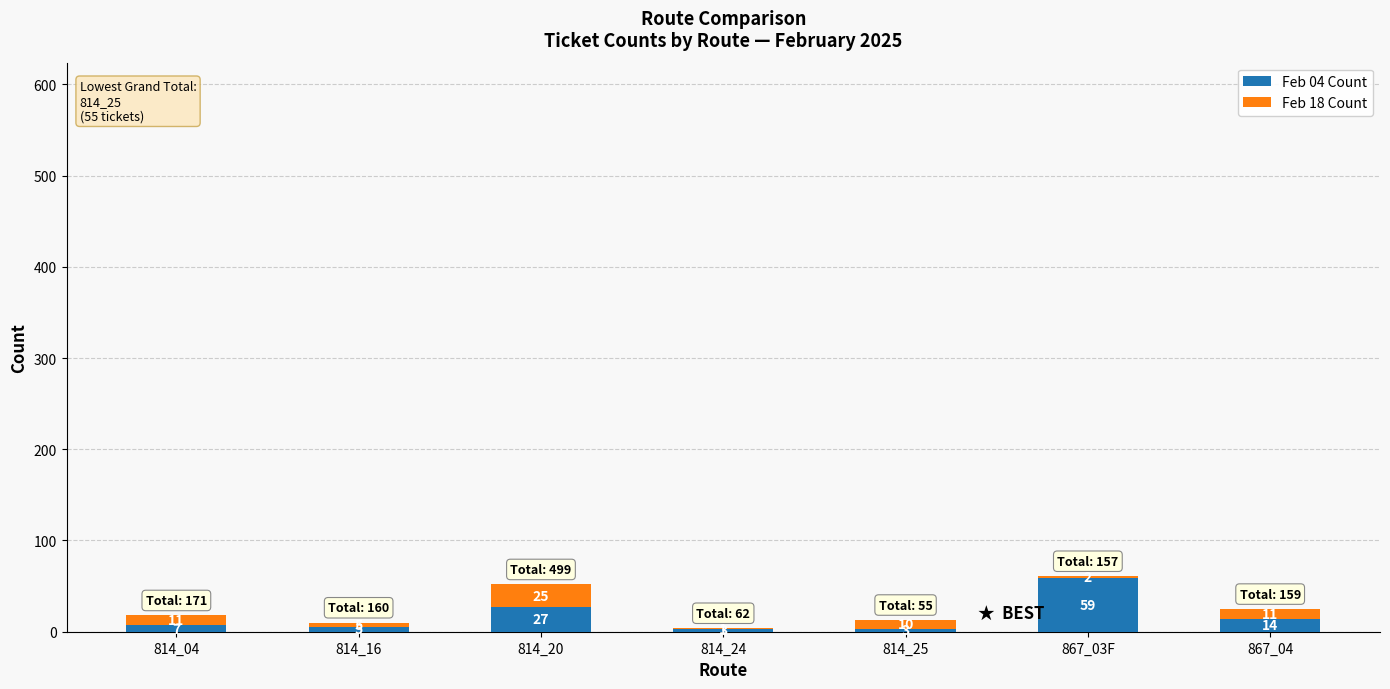

What is the average value of the Feb 04 Count series?

17